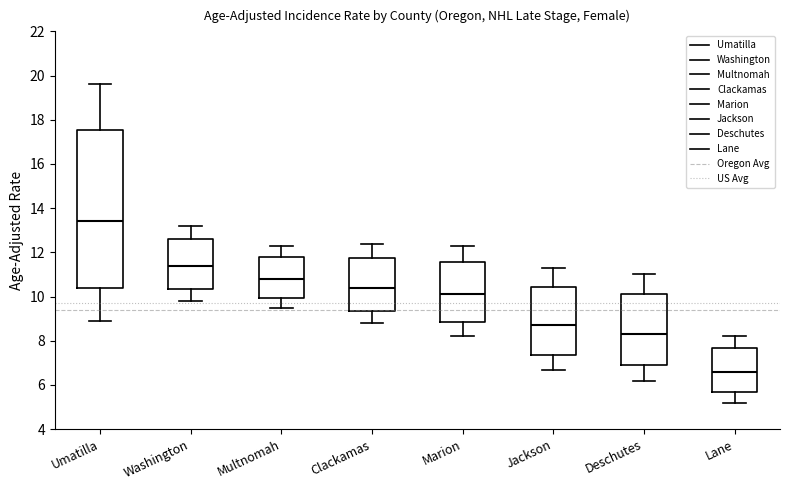

Which box's median line is the lowest?

Lane